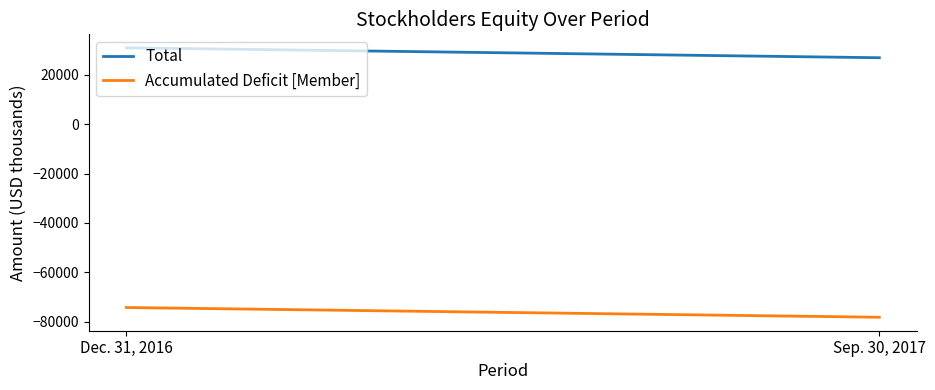

Reading left to right, list all the values displayed in this chart.

Total: Dec. 31, 2016=30871	Sep. 30, 2017=26853
Accumulated Deficit [Member]: Dec. 31, 2016=-74213	Sep. 30, 2017=-78153